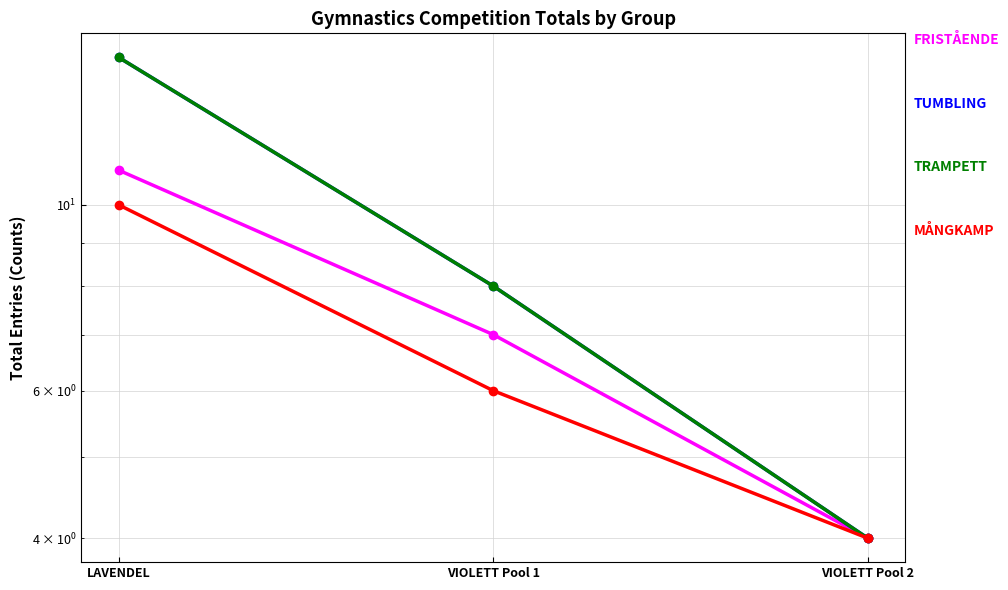

What is the approximate value of MÅNGKAMP at VIOLETT Pool 2?

4